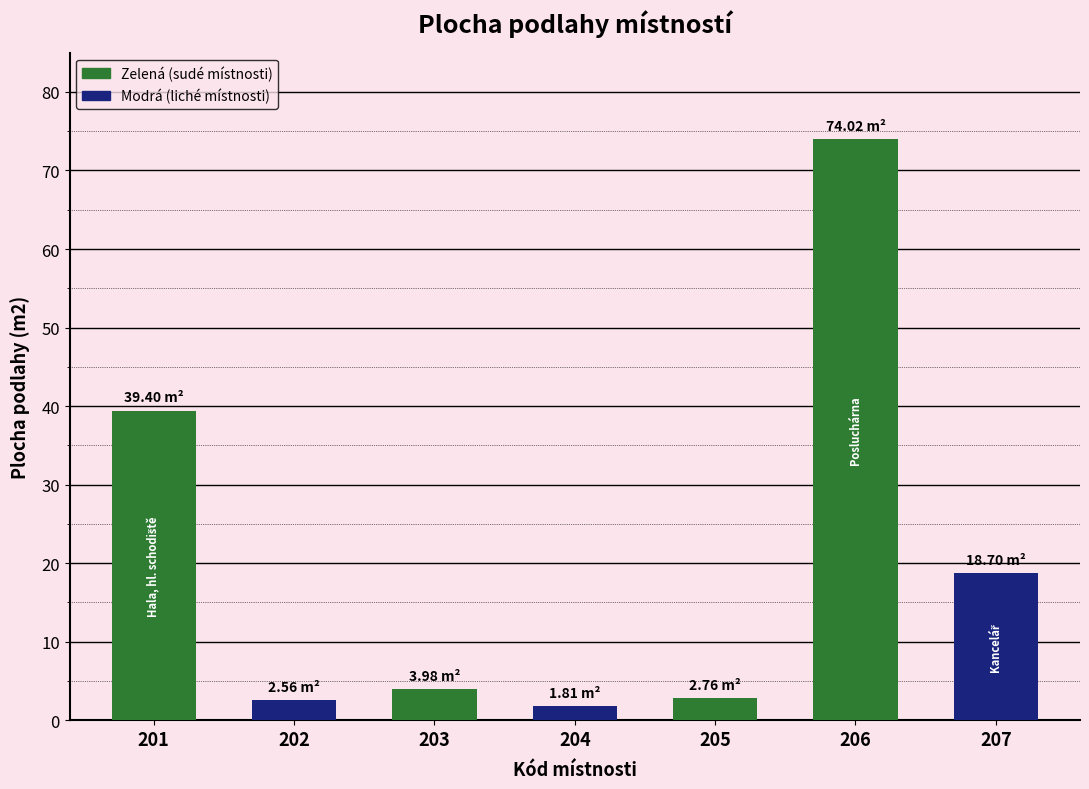

Where is the data nearest to the value 37?

201